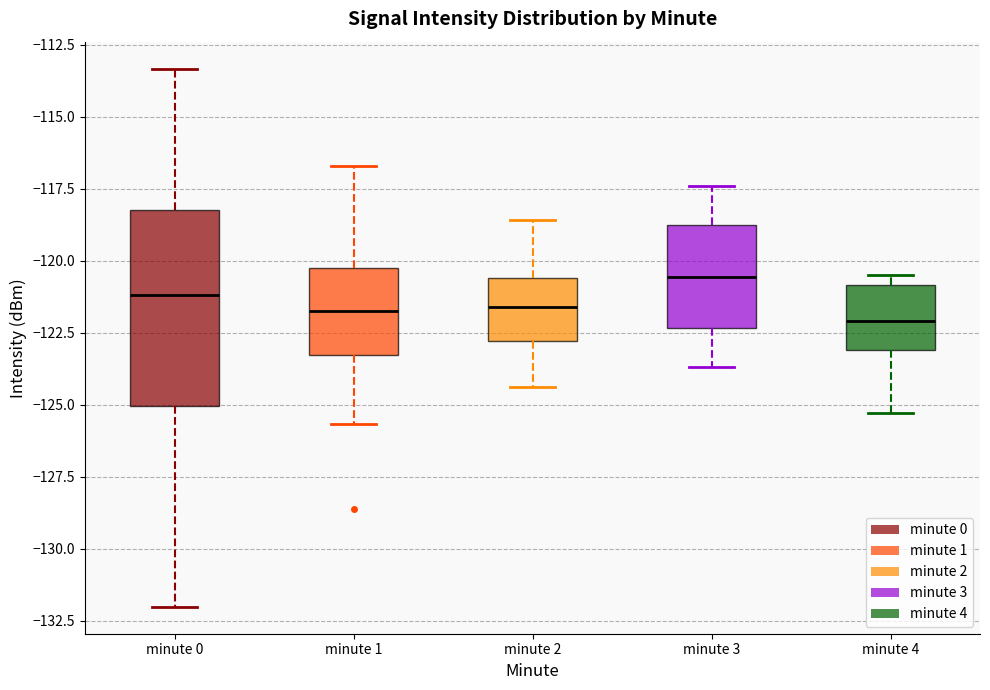

Where is the upper edge of the box for minute 0 on the y-axis? The values are not printed on the chart, so give them approximately, as read against the axis.

-118.0